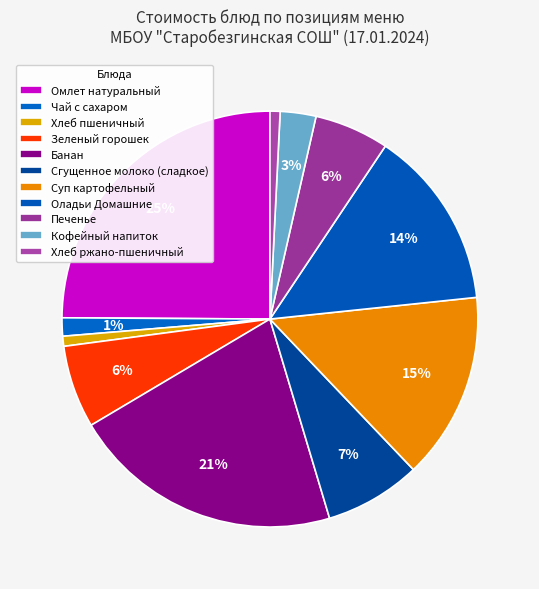

To the nearest percent, what portion does Банан represent?

21%